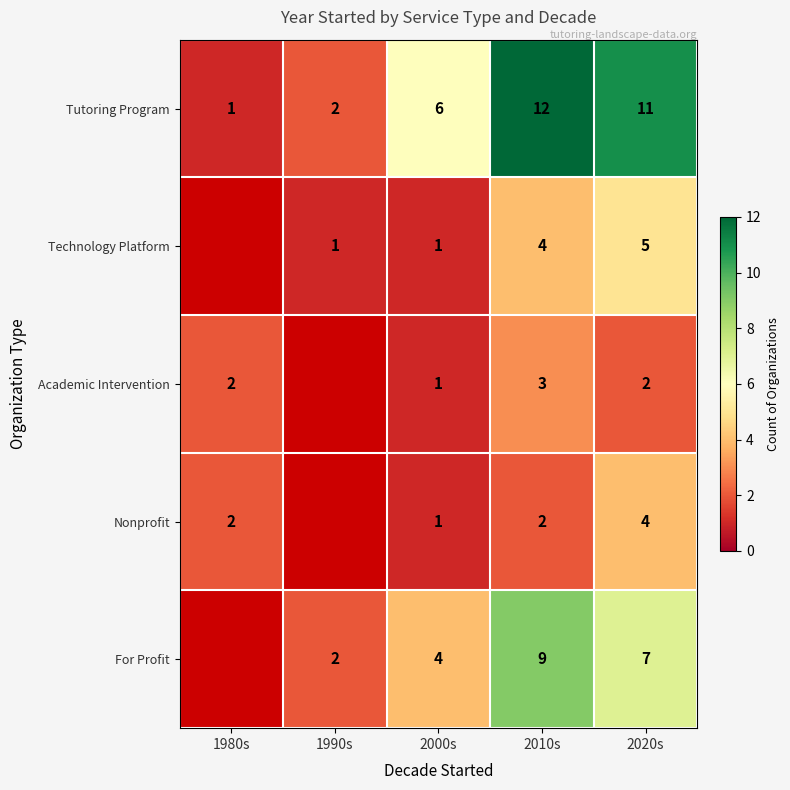

What is the greatest value displayed?

12.0